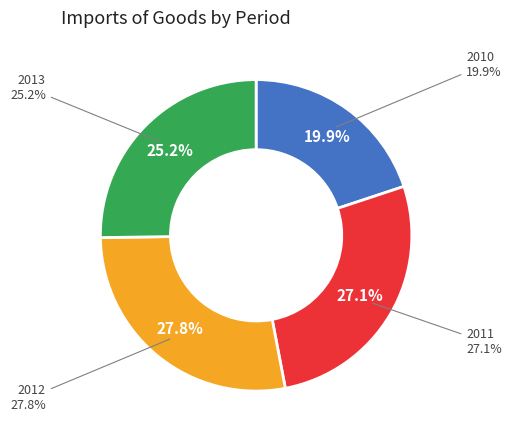

The 2010 slice represents 20% of the pie. True or false?

True